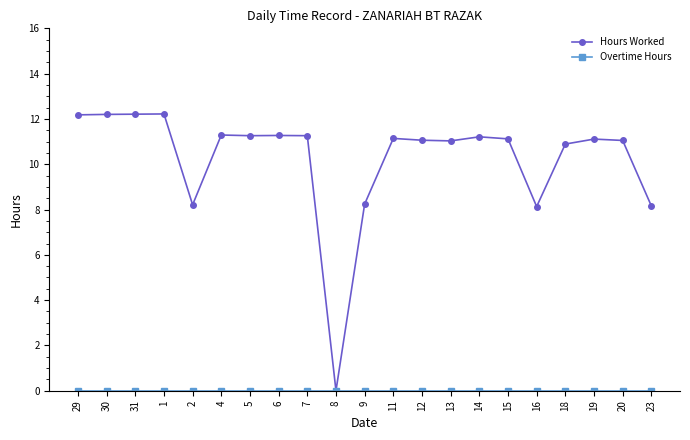

What is the difference between the highest and lowest values at 15?

11.1